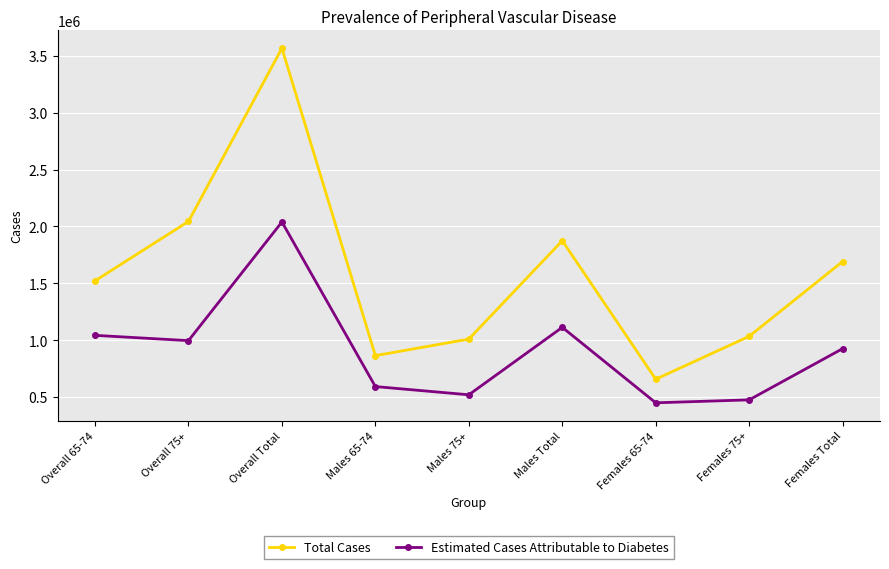

True or false: Estimated Cases Attributable to Diabetes has a value of 840893 at Females 75+.

False